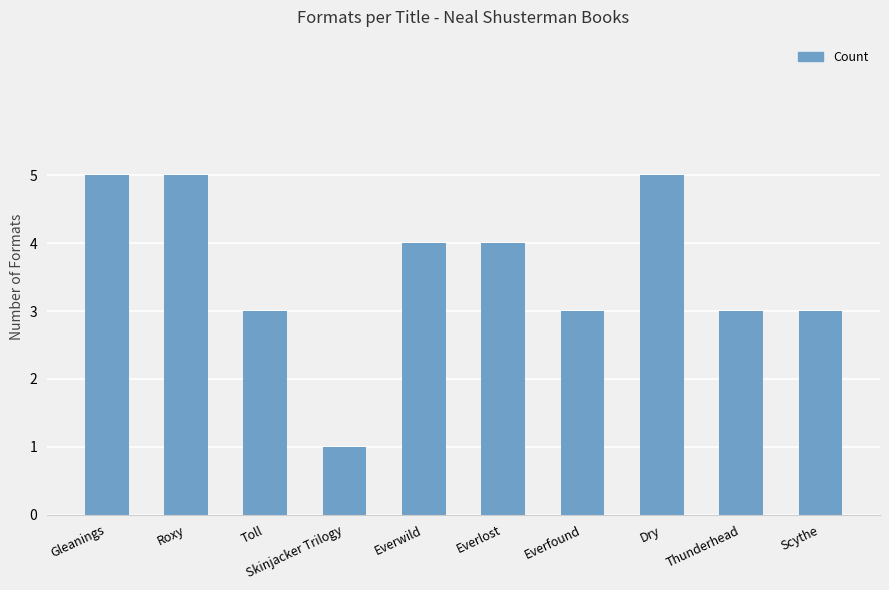

The chart shows a value of 2 at Everfound. True or false?

False